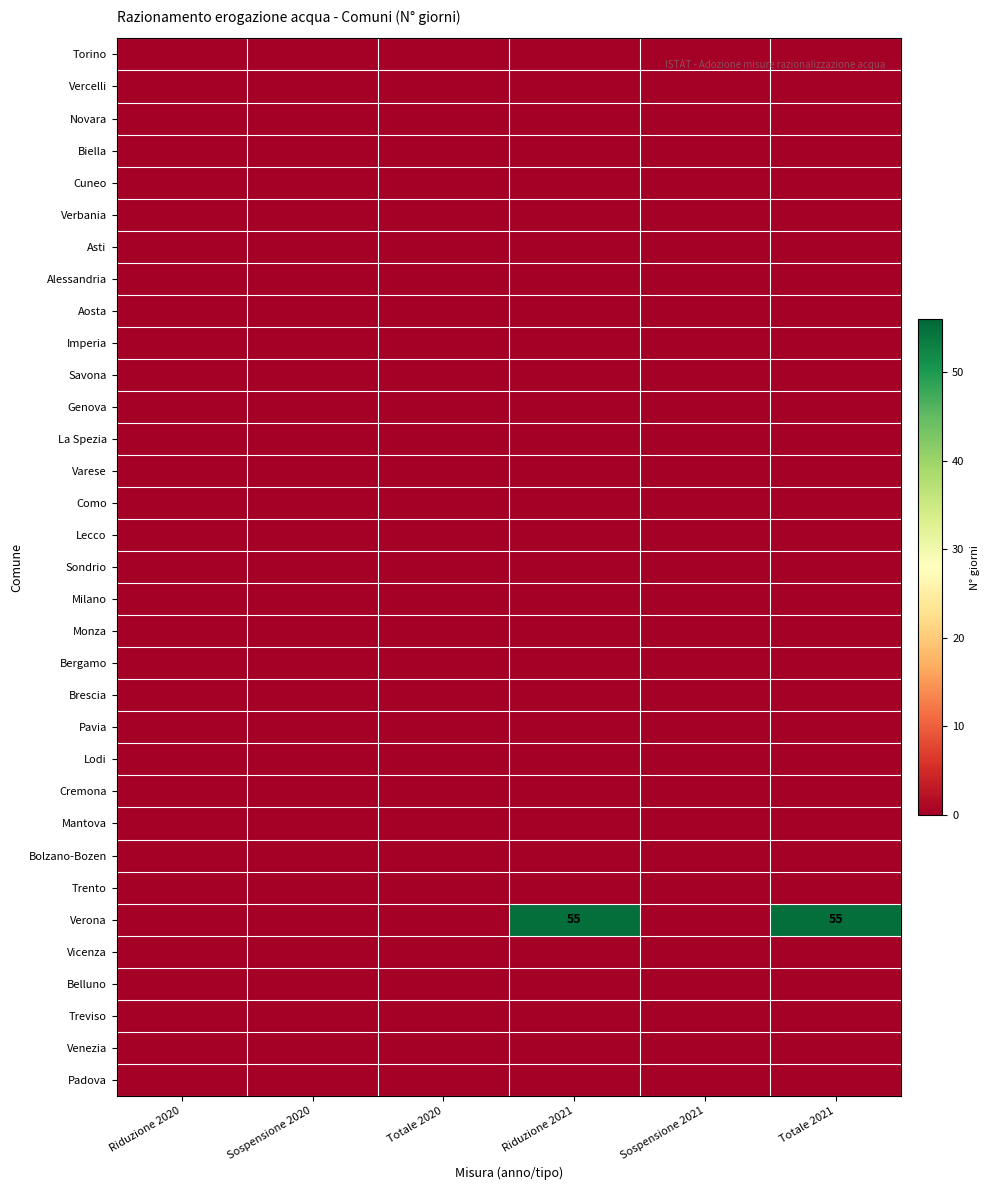

The value of Verona at Totale 2021 is 79. True or false?

False